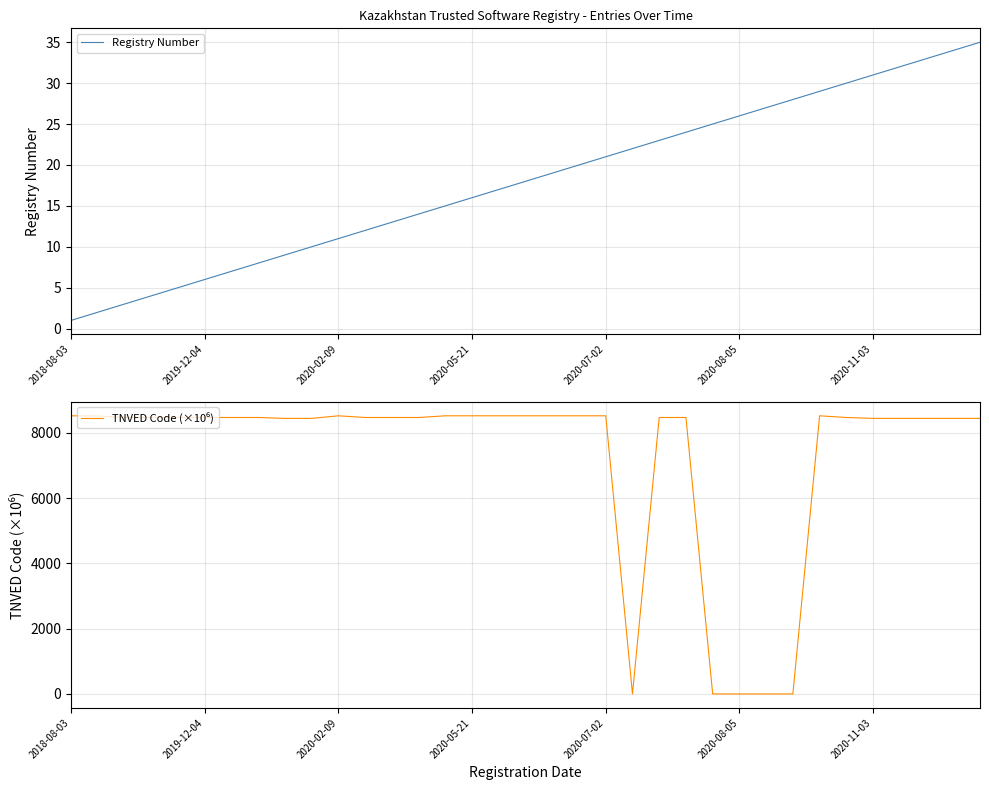

True or false: Registry Number has a value of 11 at 2020-02-09.

True